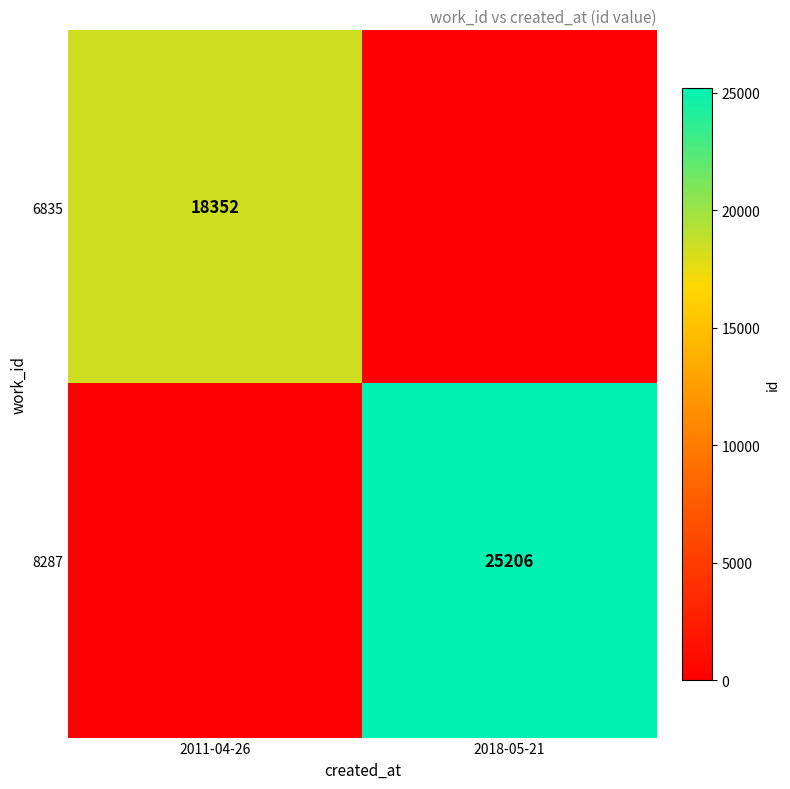

The 6835 series shows 18352 at 2011-04-26. True or false?

True